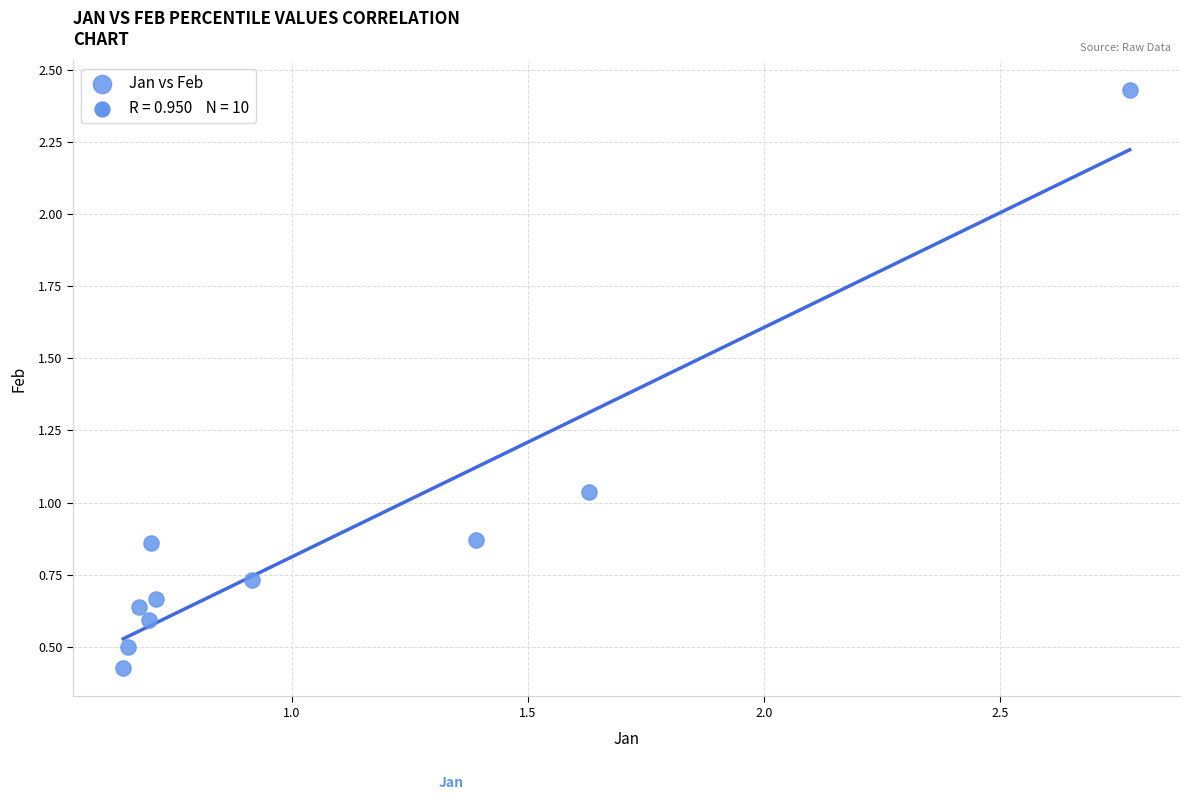

What is the range of X values (max minus min)?

2.1